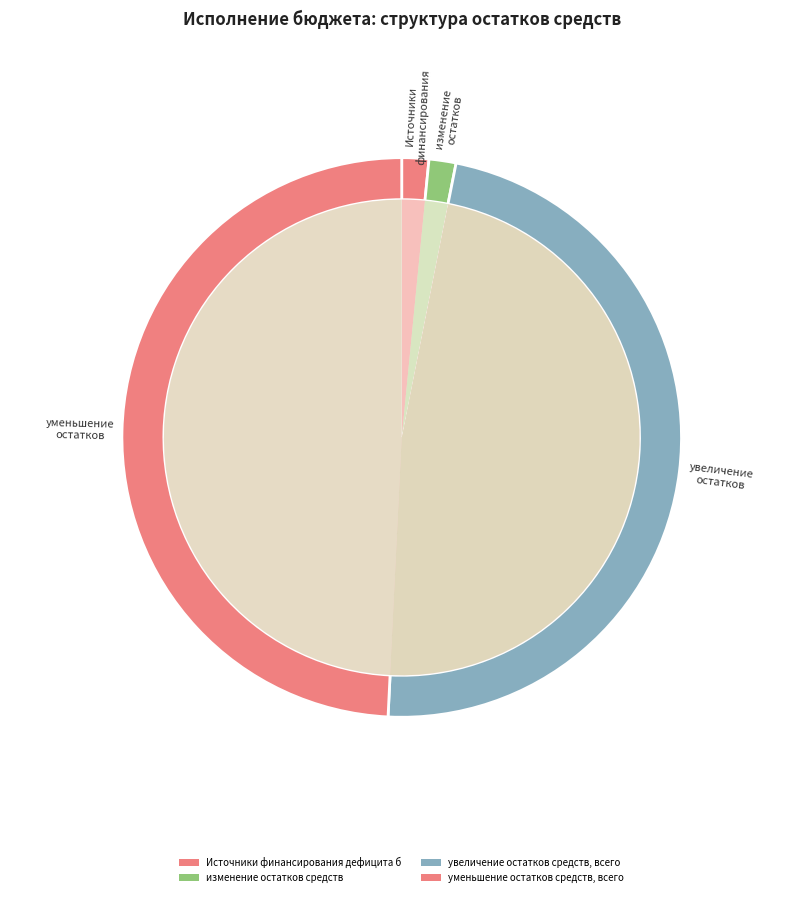

To the nearest percent, what percentage of the pie is уменьшение остатков средств, всего?

49%